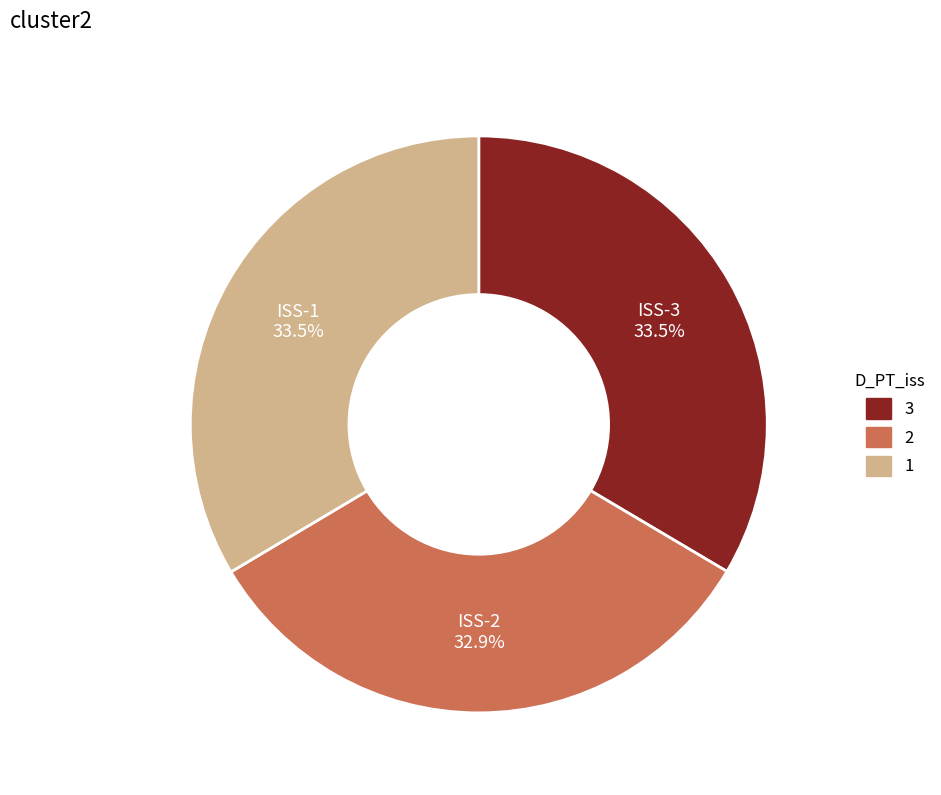

How many segments does this pie chart have?

3